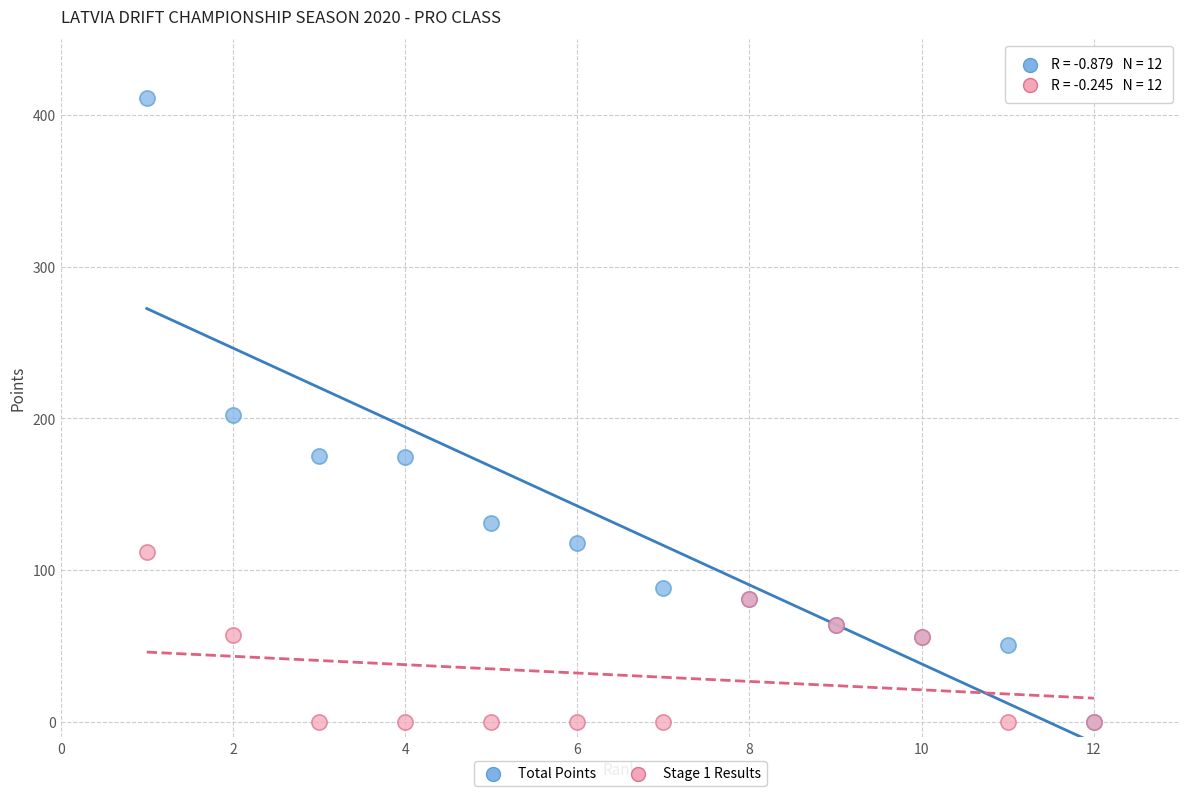

What are all the series names shown in the legend?

Total Points, Stage 1 Results